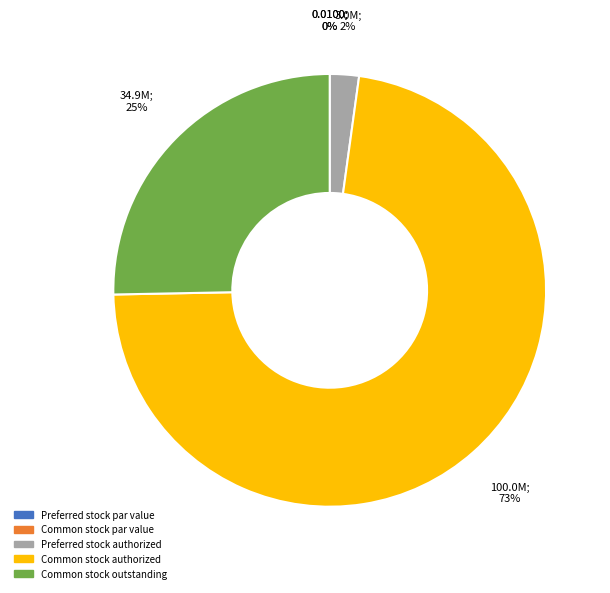

Is Common stock authorized the majority of the pie?

Yes